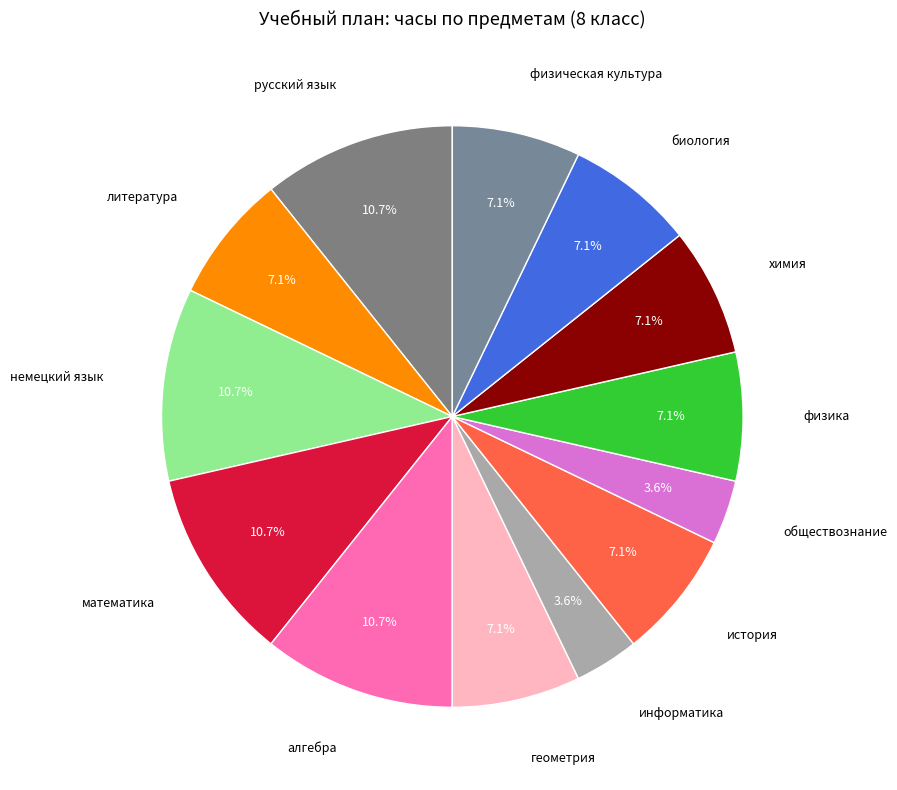

Rank the categories by value from highest to lowest.

русский язык, немецкий язык, математика, алгебра, литература, геометрия, история, физика, химия, биология, физическая культура, информатика, обществознание